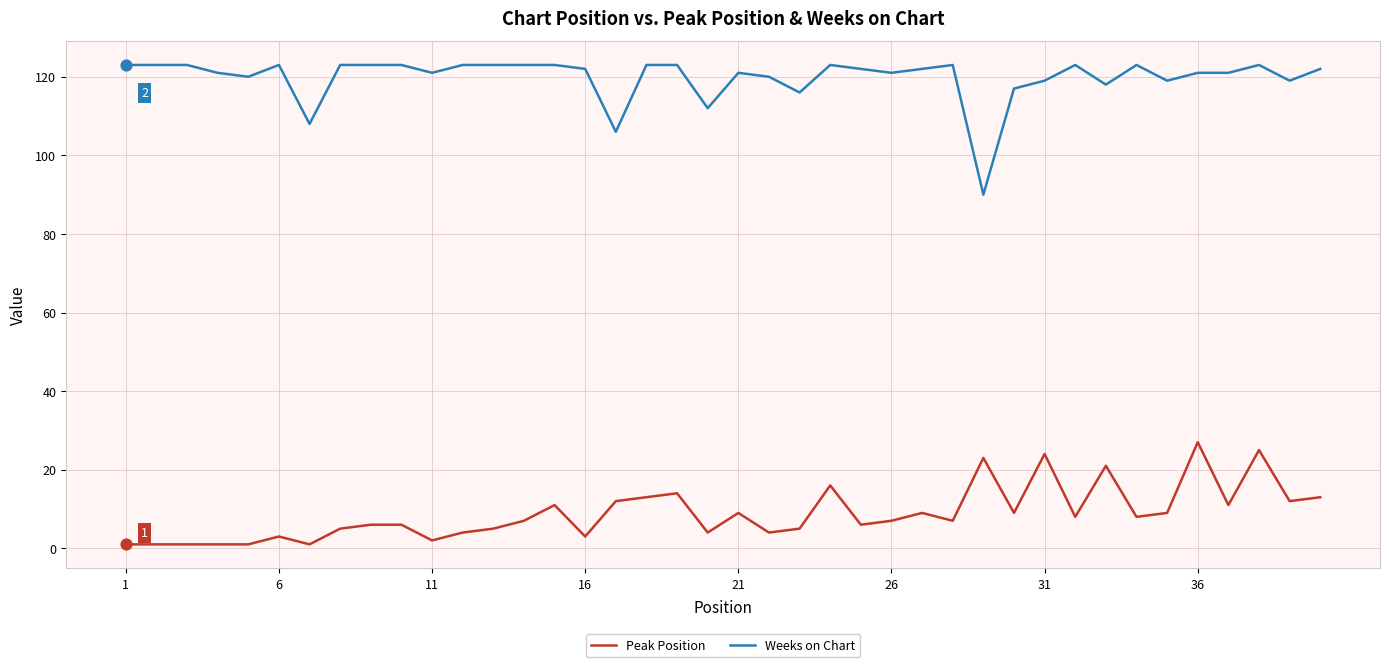

What is the maximum value shown in the chart?

123